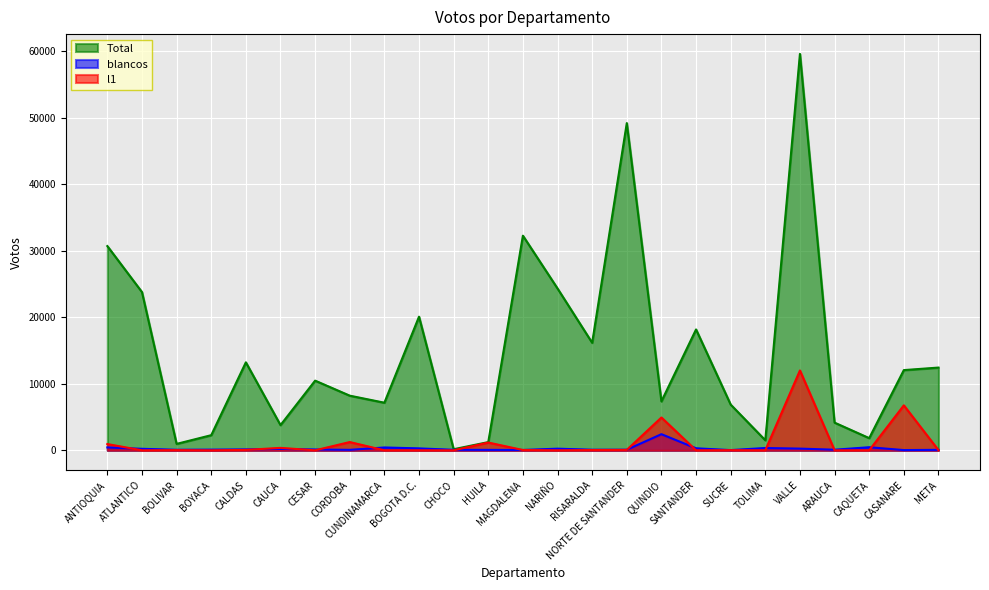

After their last crossing, which series has the higher values: l1 or blancos?

blancos